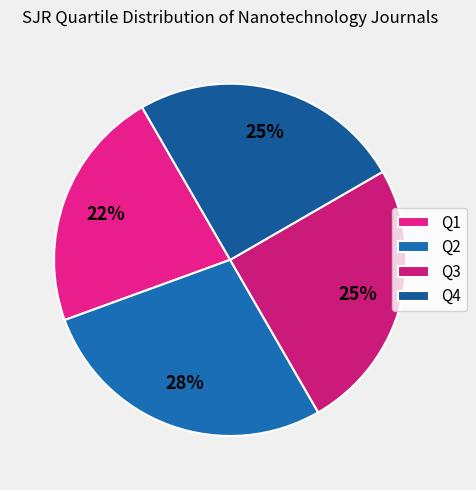

Rank the categories by value from lowest to highest.

Q1, Q3, Q4, Q2